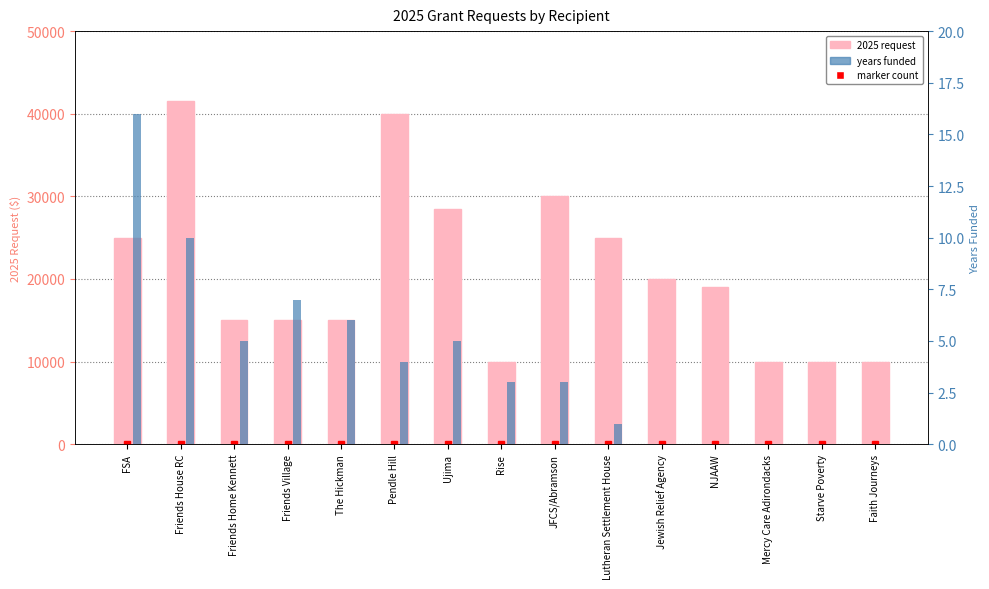

What position from the left is Friends House RC?

2